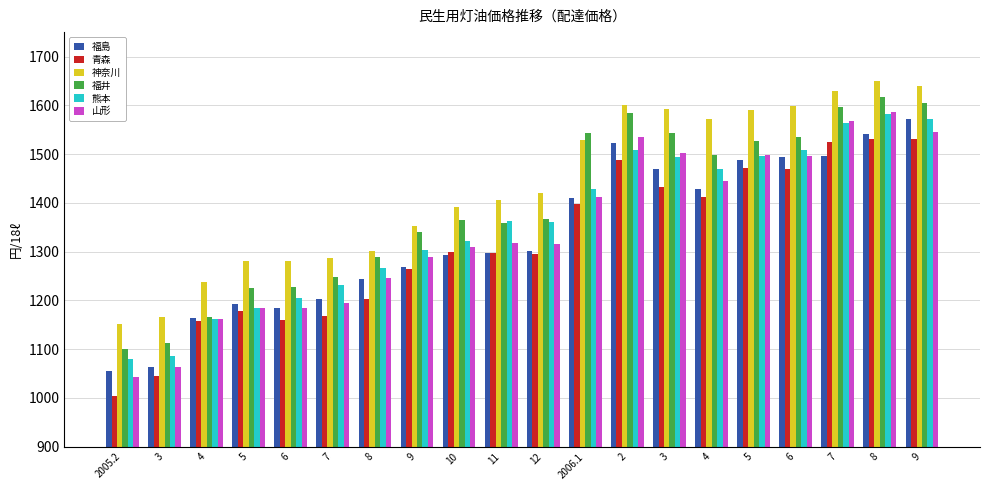

What are all the series names shown in the legend?

福島, 青森, 神奈川, 福井, 熊本, 山形